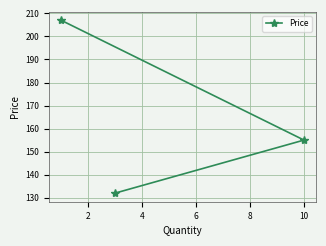

What is the maximum value shown in the chart?

207.0